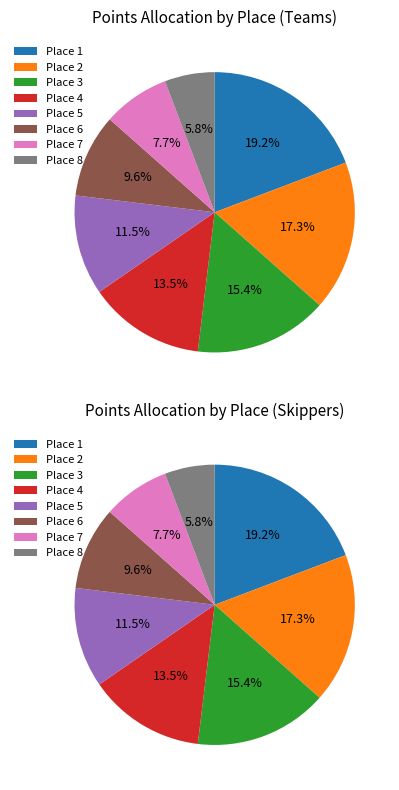

True or false: Place 4 accounts for 13% of the total.

True